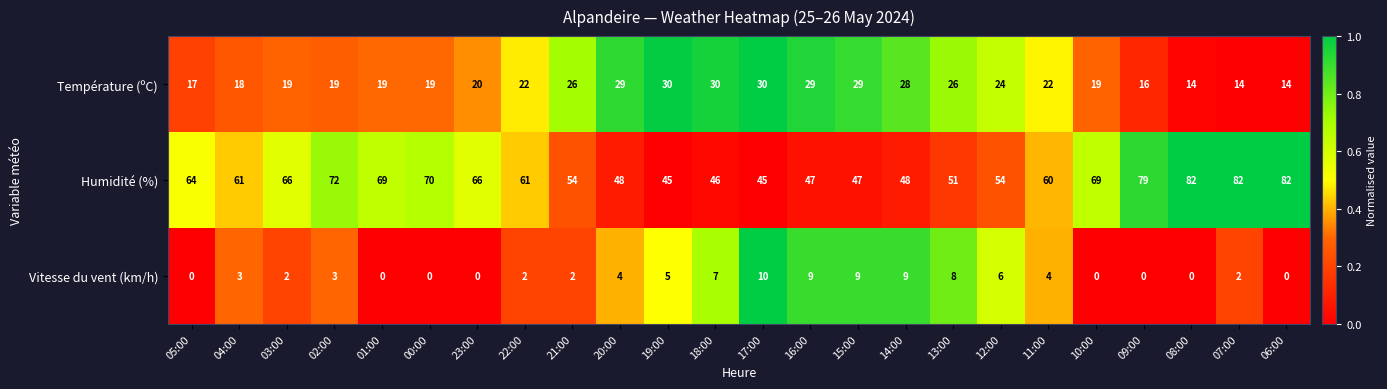

The value of Vitesse du vent (km/h) at 07:00 is 1. True or false?

False